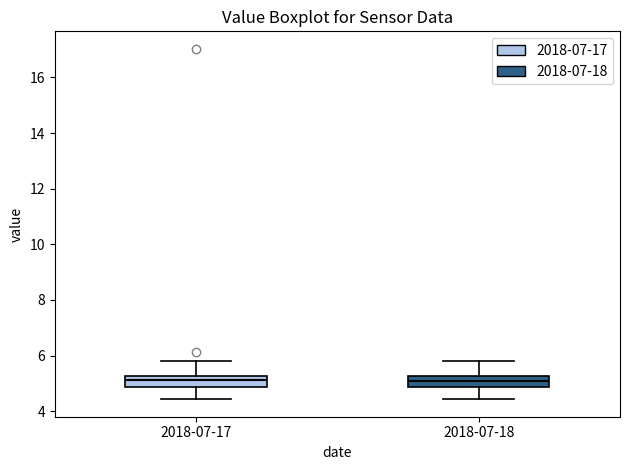

Reading left to right, transcribe this box plot: for each box, give where its median line is, the range the box spans, and where its two whiskers end, as read against the y-axis. The values are not printed on the chart, so give them approximately, as read against the axis.

2018-07-17: median 5.2 (just below the box's upper edge), box 4.8 to 5.2, whiskers 4.4 to 5.8
2018-07-18: median 5.2 (inside the box), box 4.8 to 5.2, whiskers 4.4 to 5.8